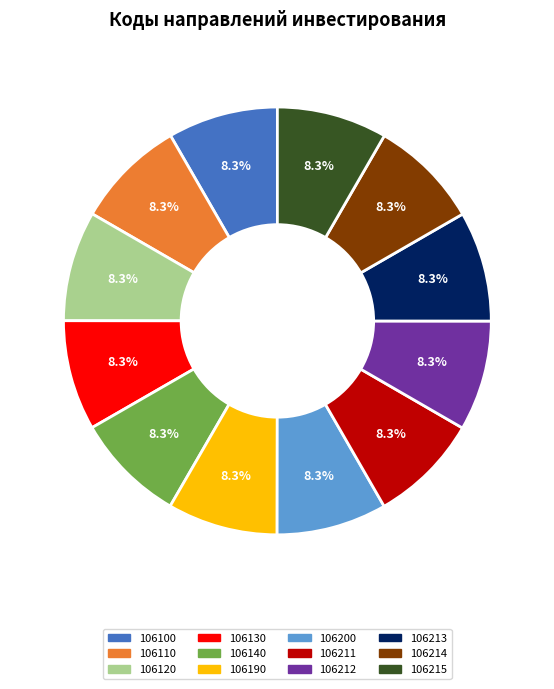

Approximately how many times larger is the value at 106213 compared to 106215?

1.0